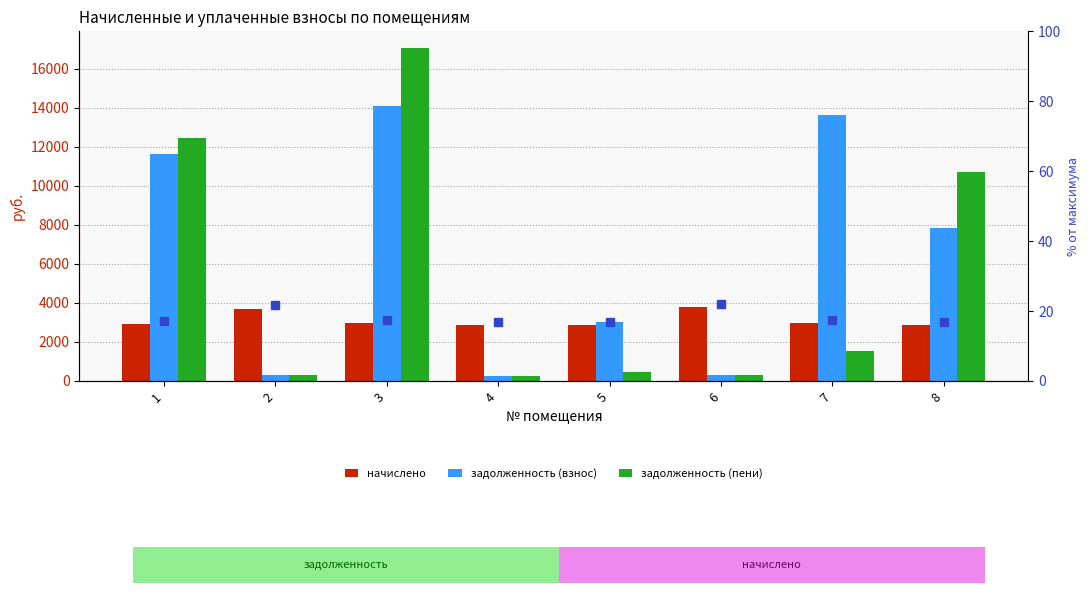

Rank the series at 2 from highest to lowest value.

начислено, задолженность (взнос), задолженность (пени), % от макс. начислено